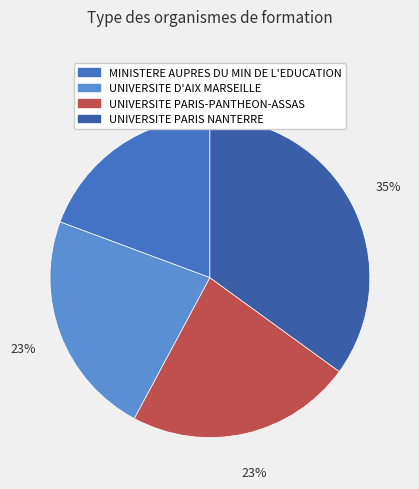

Is there a majority slice in this chart?

No